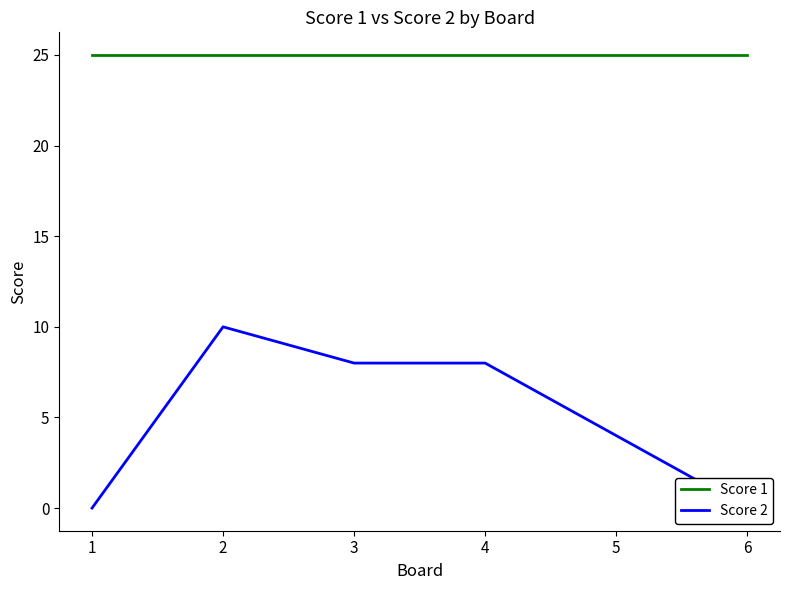

Reading right to left, what are all the values shown in this chart?

Score 1: 25	25	25	25	25	25
Score 2: 0	4	8	8	10	0